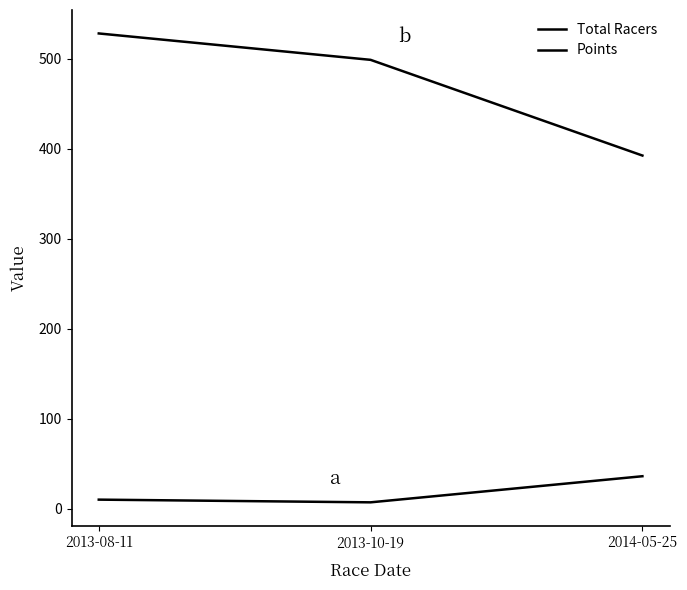

Reading left to right, transcribe all the data shown in this chart.

Total Racers: 2013-08-11=10.0	2013-10-19=7.0	2014-05-25=36.0
Points: 2013-08-11=528.0	2013-10-19=498.7	2014-05-25=392.3